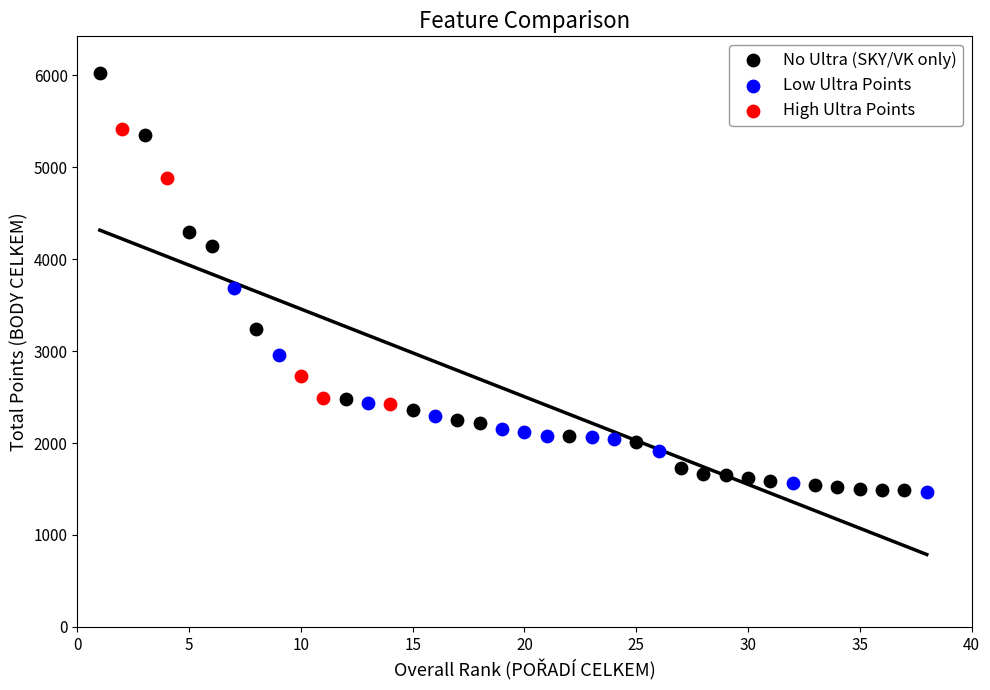

Which series contains the highest Y value?

No Ultra (SKY/VK only)